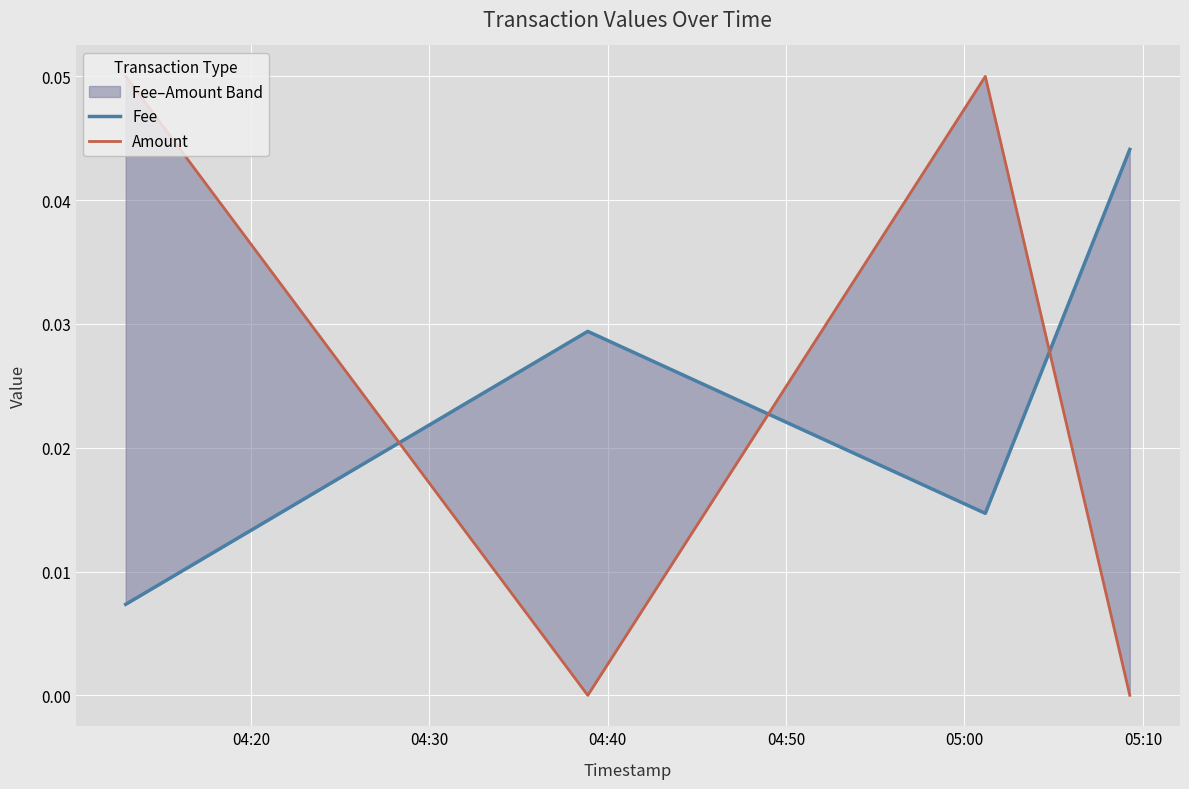

Which series has the widest spread of values?

Amount